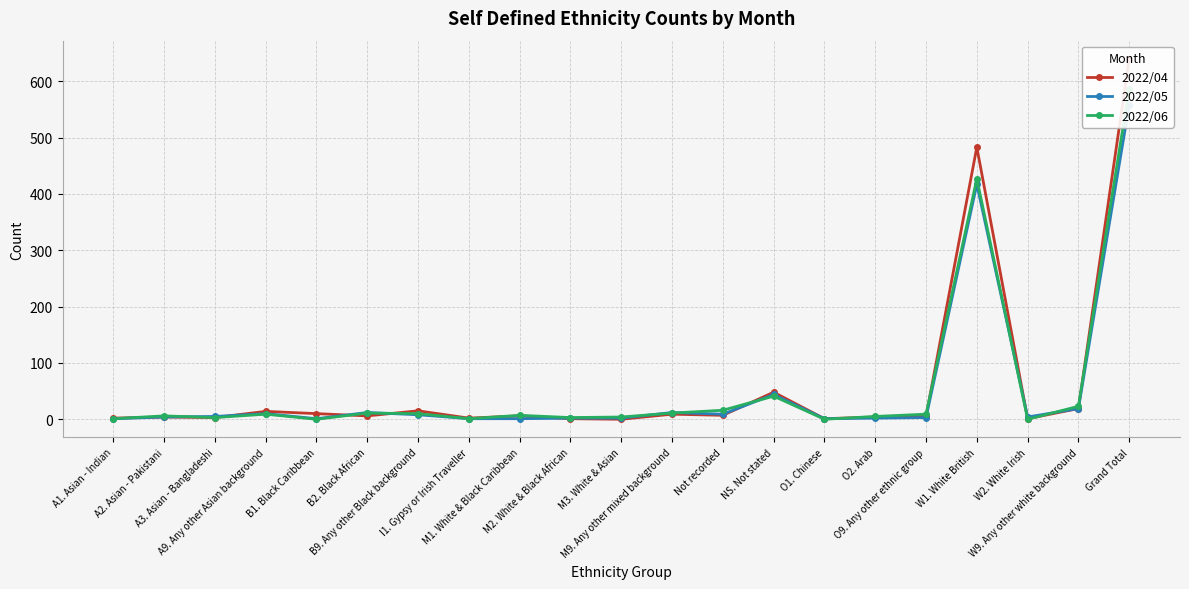

Reading right to left, transcribe all the data shown in this chart.

2022/04: 640	19	1	483	5	4	1	48	7	9	0	1	6	2	15	6	10	14	3	4	2
2022/05: 558	19	4	417	3	2	1	44	9	12	2	2	1	1	8	12	1	10	5	4	1
2022/06: 587	23	0	427	9	5	0	41	16	11	4	3	7	1	10	11	0	9	3	6	1